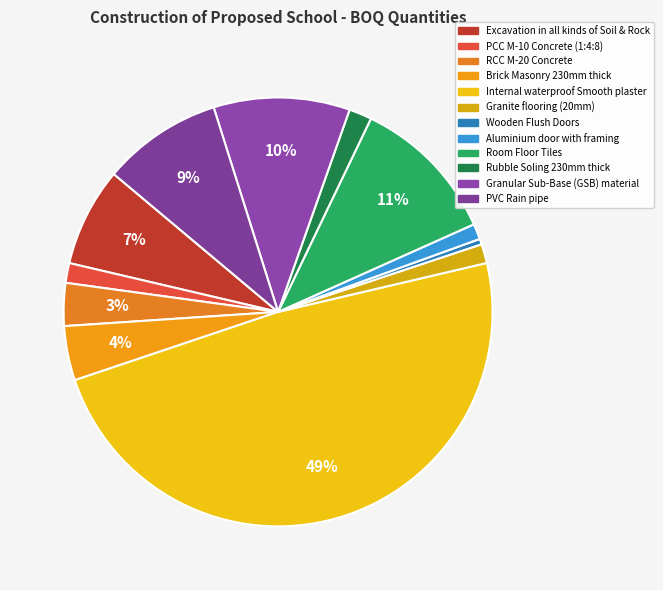

Which slice is the smallest?

Wooden Flush Doors